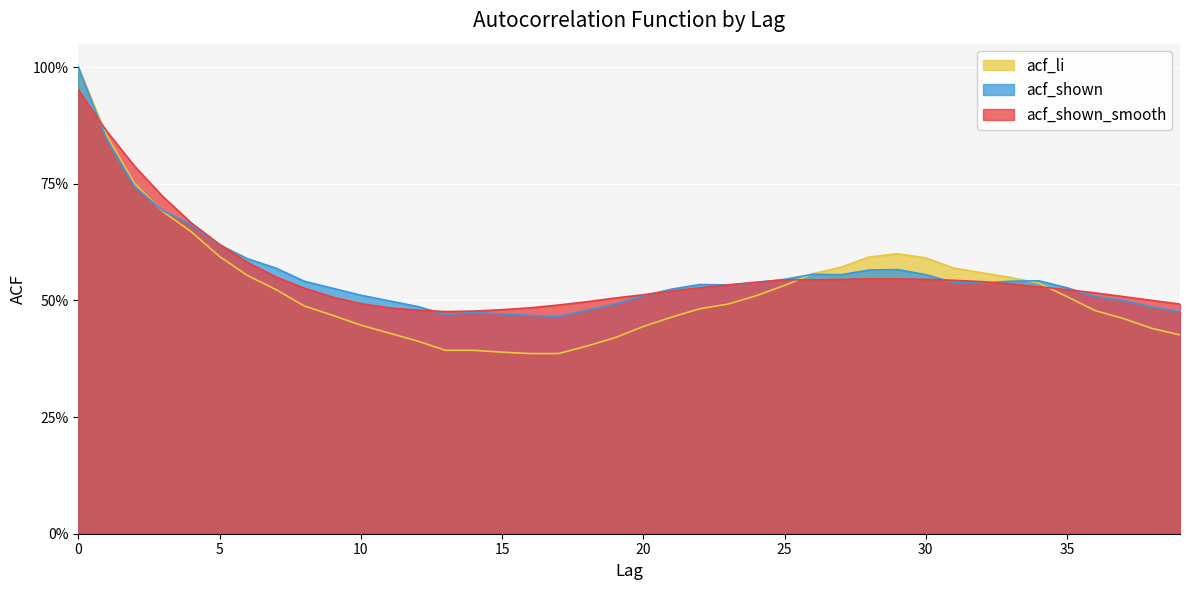

How many acf_li values are between 0 and 1?

40